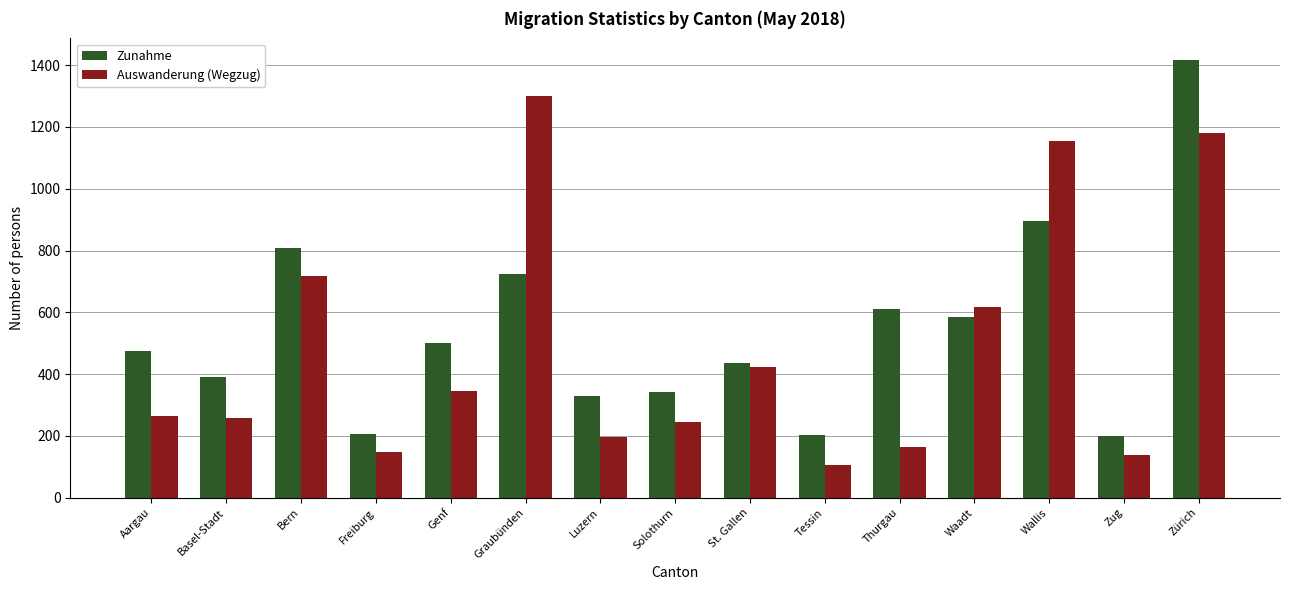

What is the label of the 5th bar from the left?

Genf